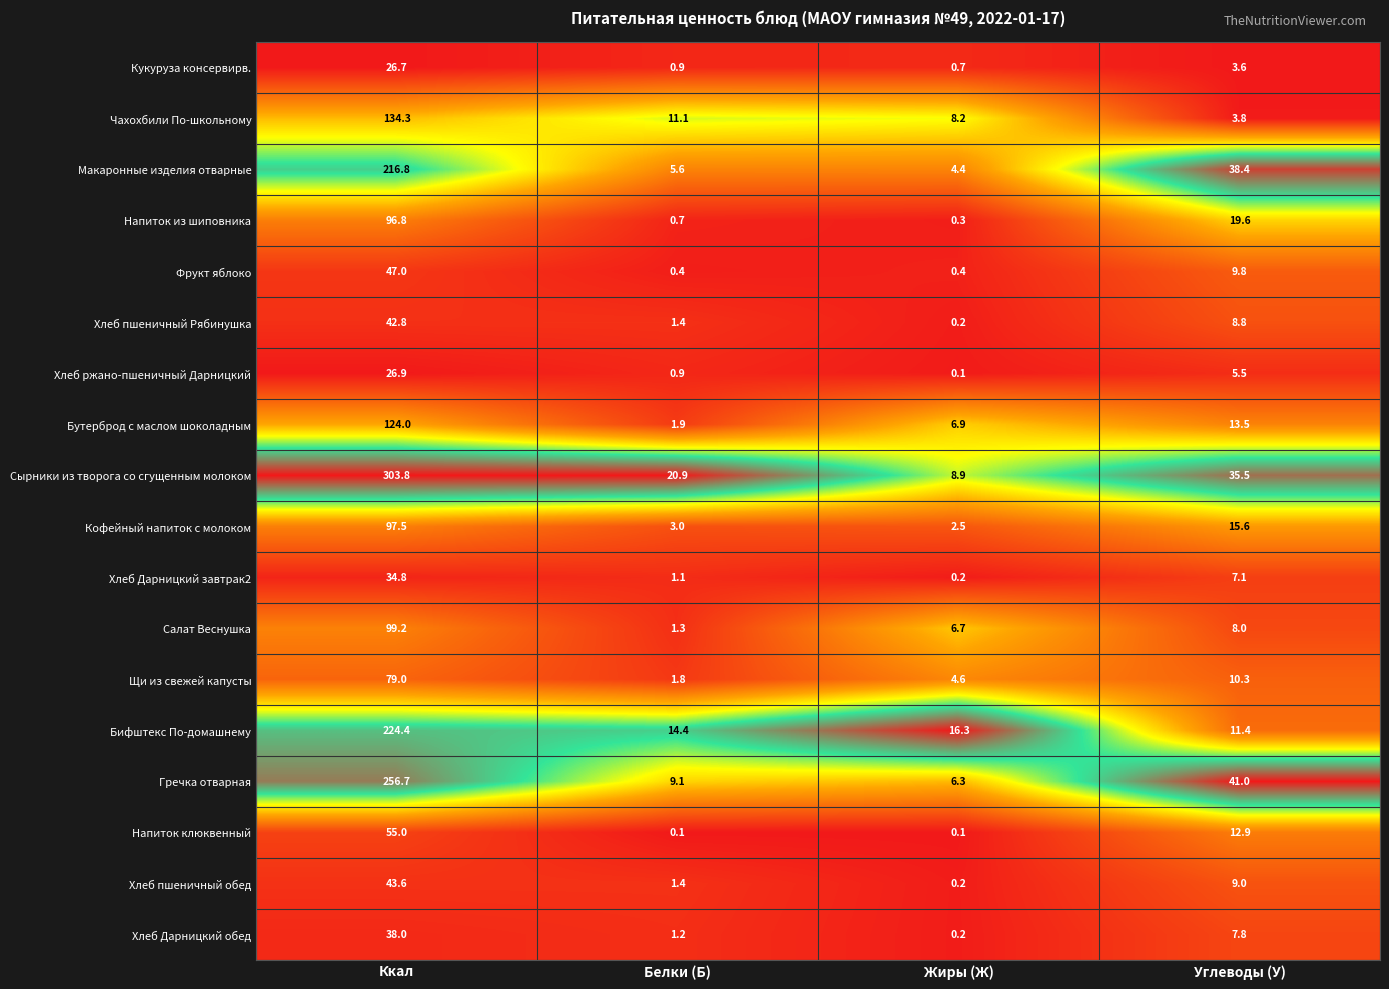

Where is Хлеб ржано-пшеничный Дарницкий nearest to the value 13?

Углеводы (У)